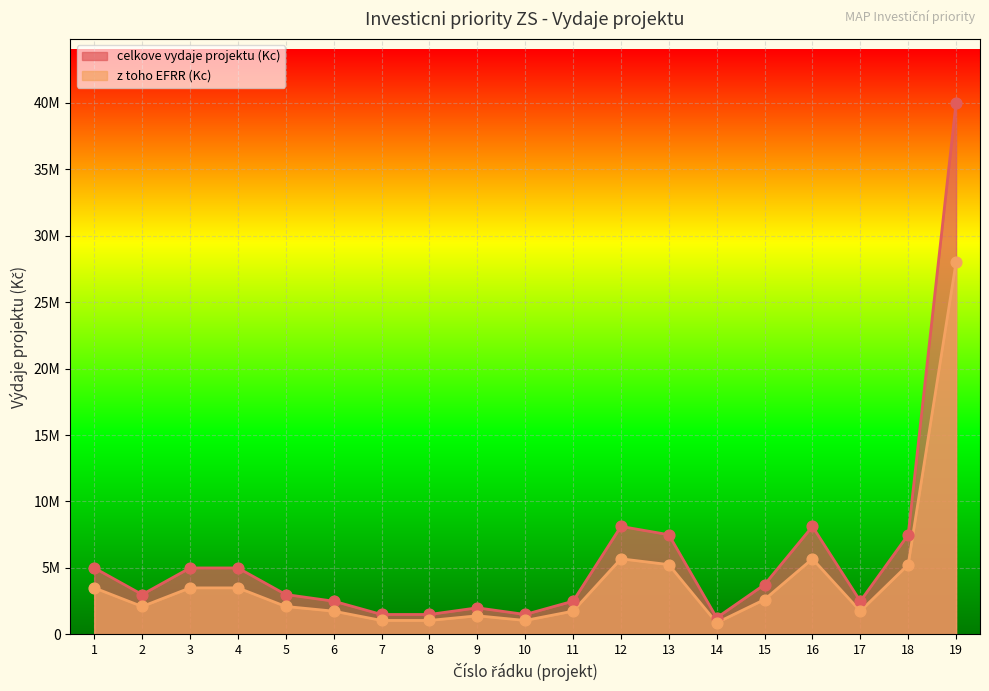

At how many categories does at least one series exceed 7452527?

5